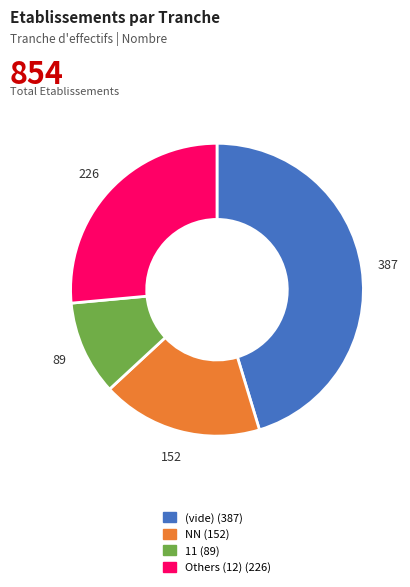

Is there any slice that represents more than half of the pie?

No